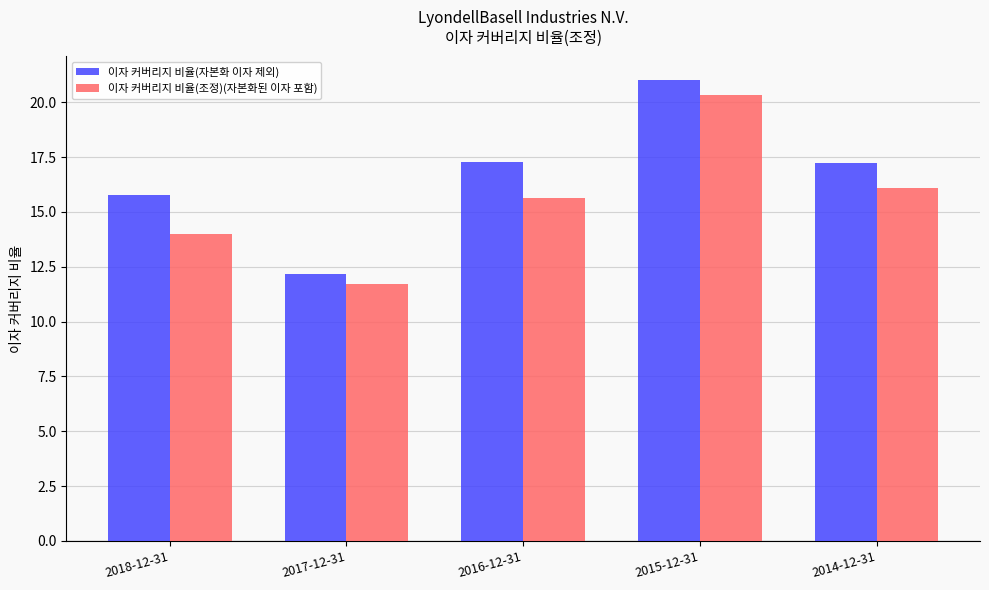

Which series has the widest spread of values?

이자 커버리지 비율(자본화 이자 제외)